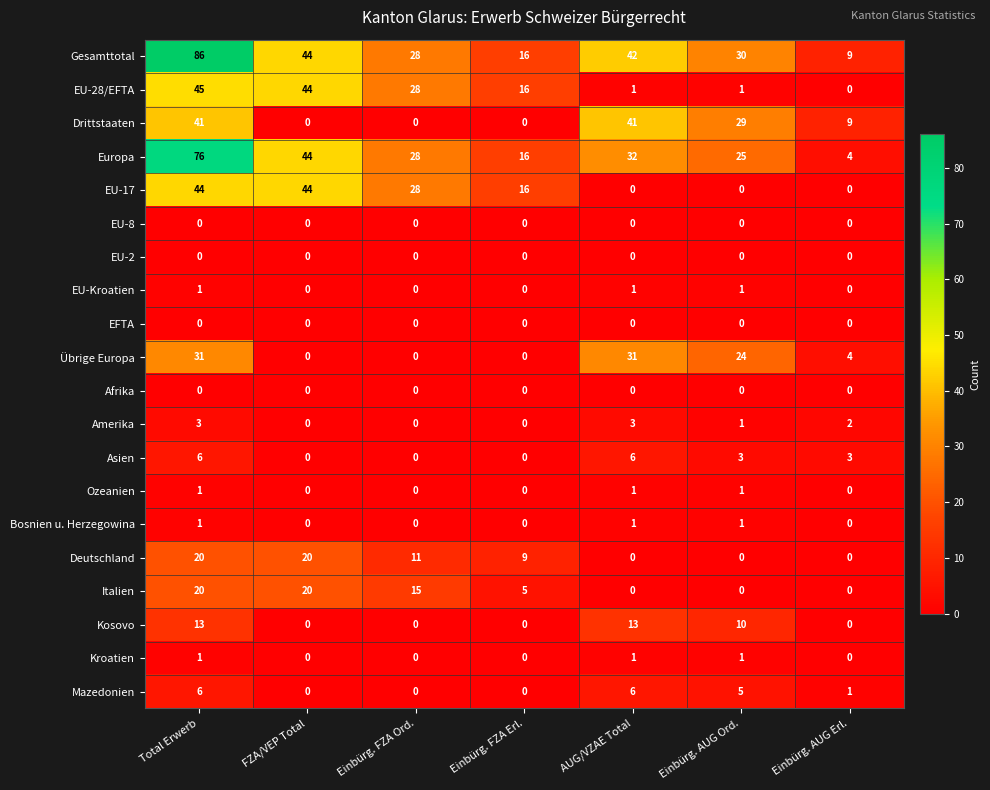

Between AUG/VZAE Total and Einbürg. AUG Erl., which series saw the biggest shift?

Gesamttotal